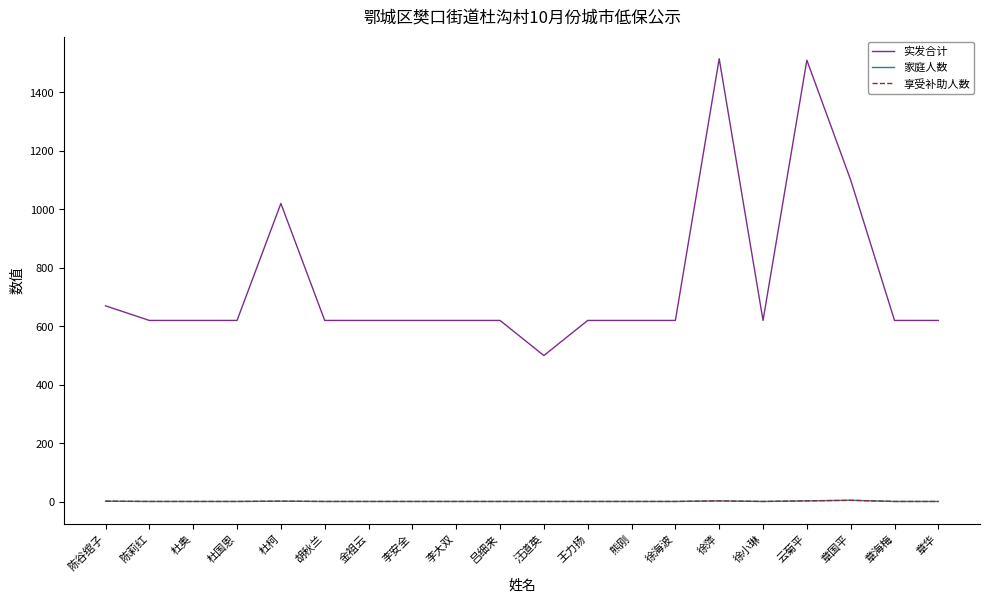

What is the minimum value for 享受补助人数?

1